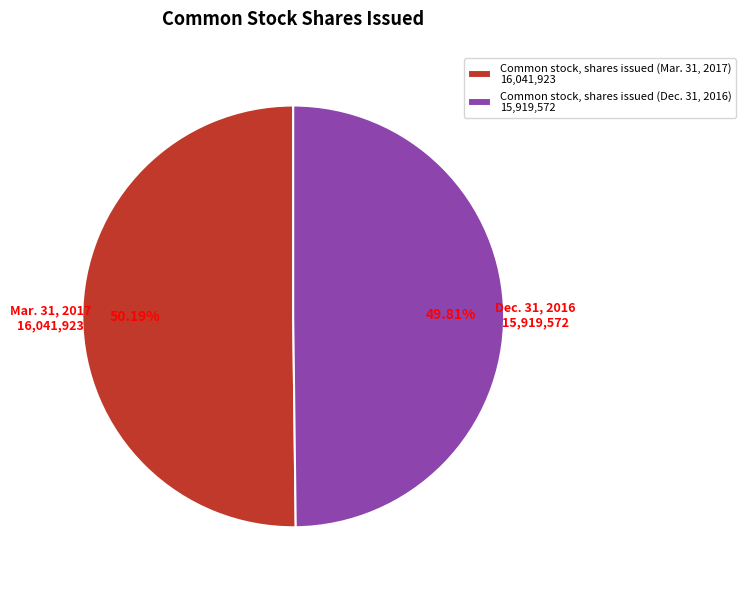

Do Common stock, shares issued (Mar. 31, 2017) 16,041,923 and Common stock, shares issued (Dec. 31, 2016) 15,919,572 together represent more than half of the pie?

Yes